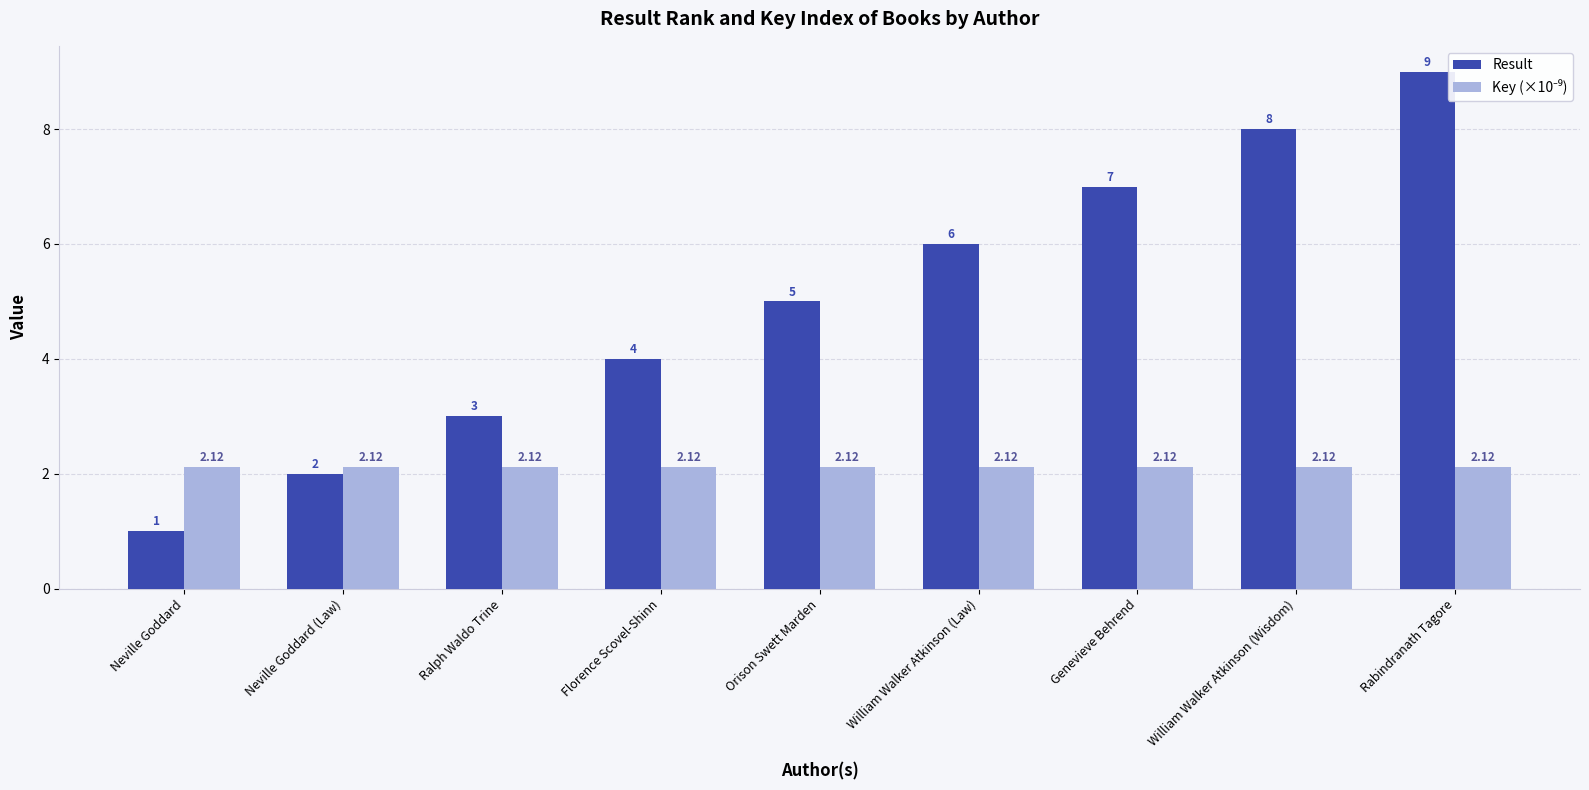

Which category has the lowest value across all series?

Neville Goddard